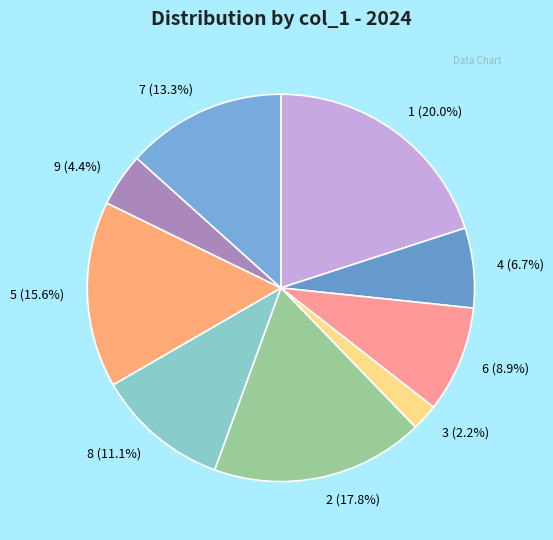

What percentage is NOT represented by 7?

86.7%